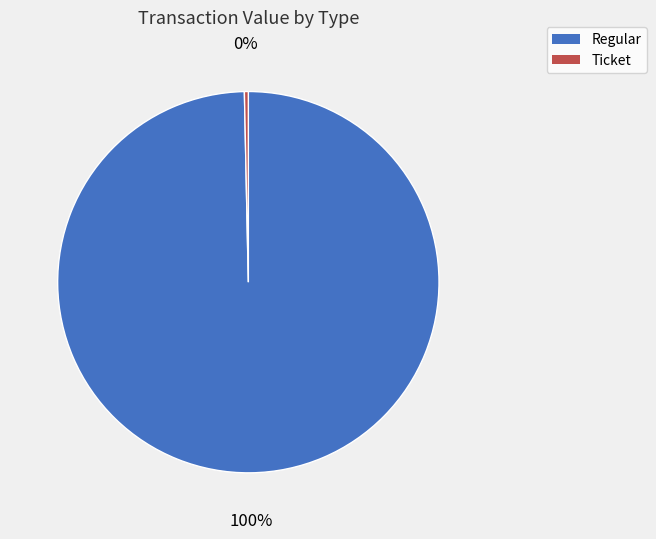

How many slices are in this pie chart?

2